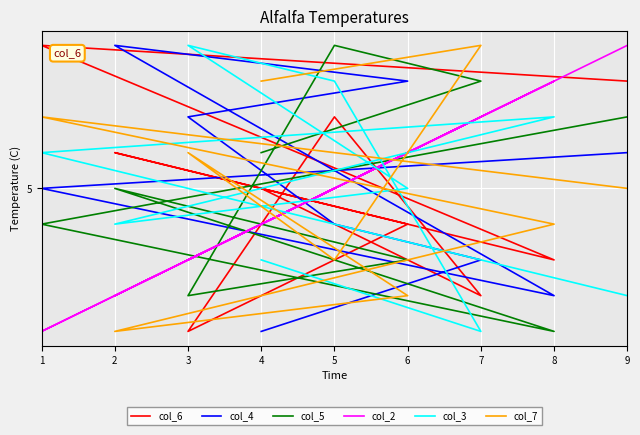

How many data points in col_4 are above 5?

4